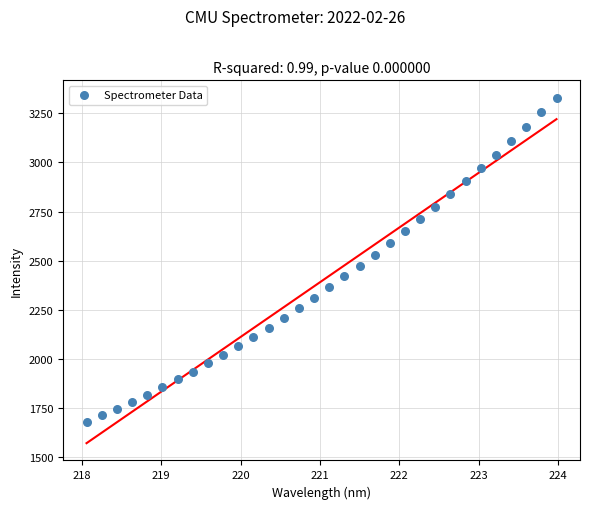

What is the range of X values (max minus min)?

5.9